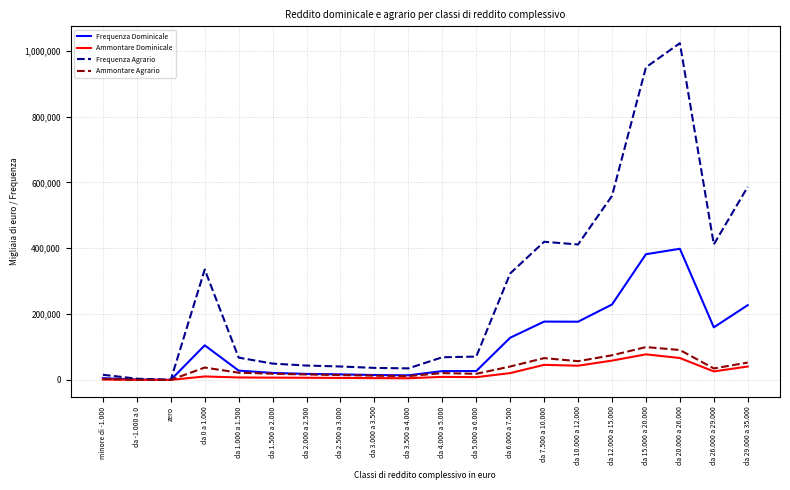

At da 12.000 a 15.000, list the series in order from largest to smallest.

Frequenza Agrario, Frequenza Dominicale, Ammontare Agrario, Ammontare Dominicale